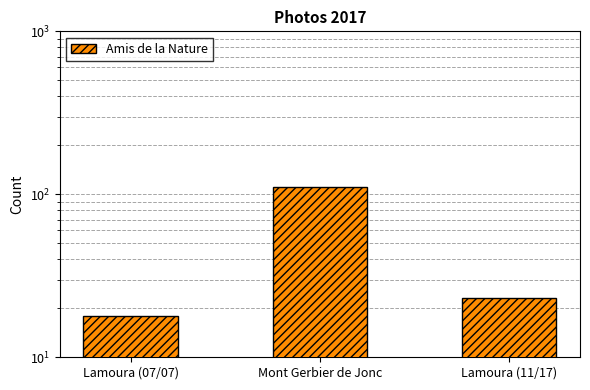

Where does the data first go above 23?

Mont Gerbier de Jonc